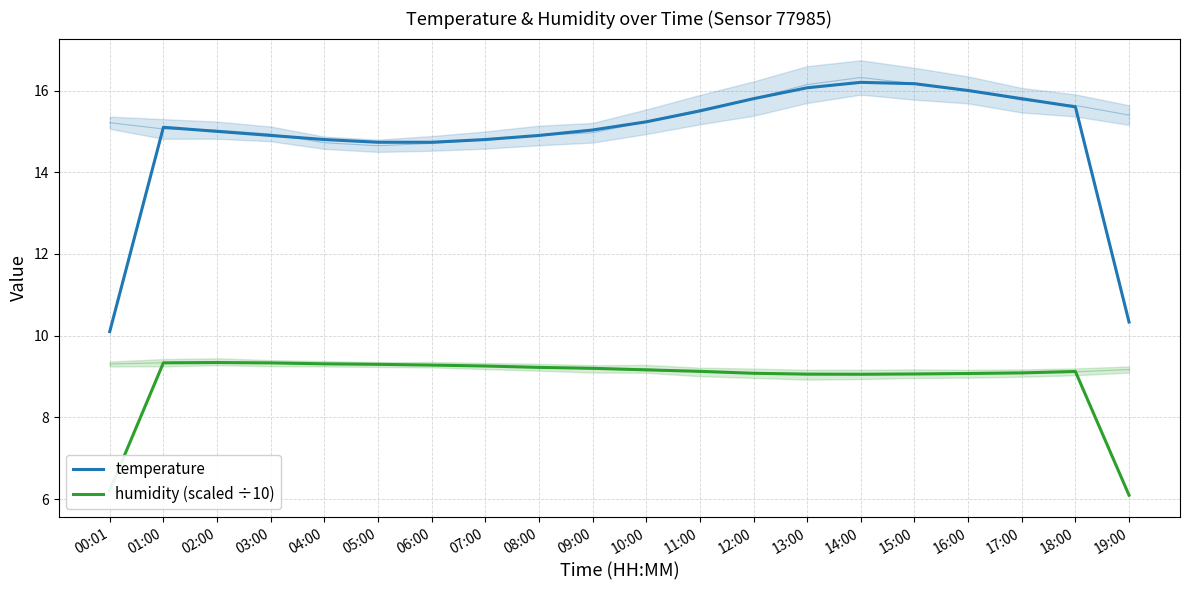

True or false: temperature and humidity (scaled ÷10) cross at least once.

False